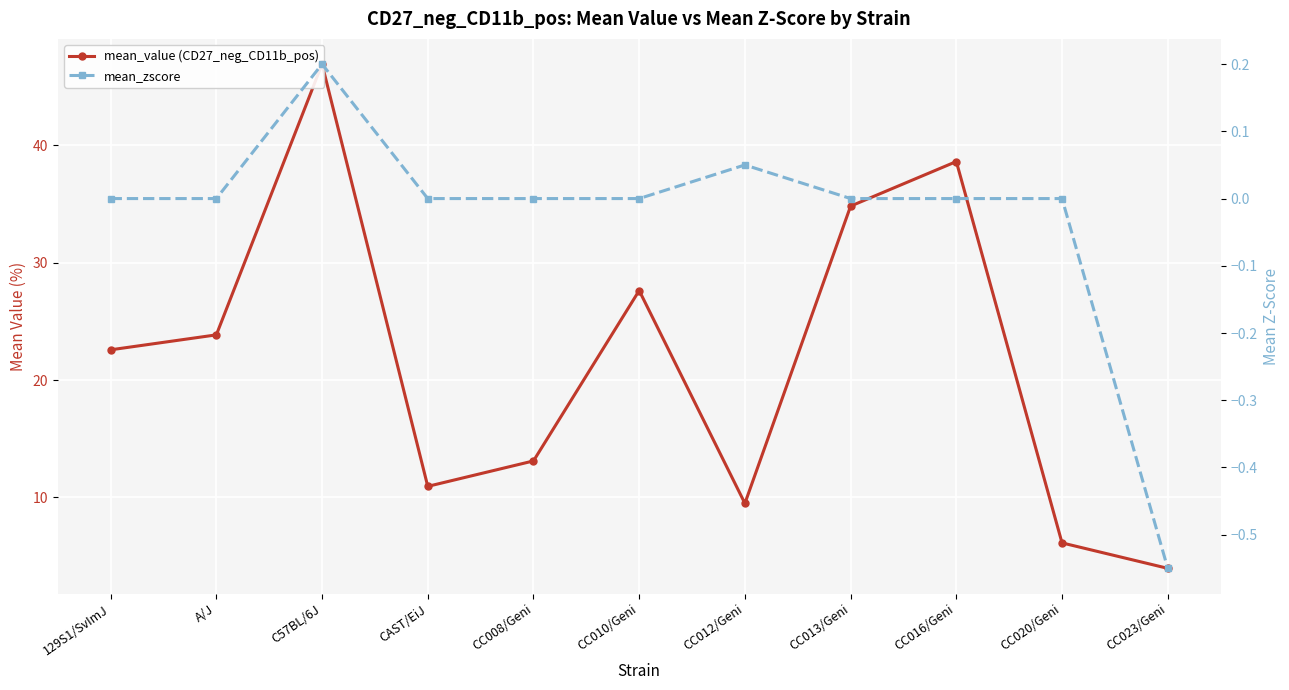

What are all the series names shown in the legend?

mean_value (CD27_neg_CD11b_pos), mean_zscore